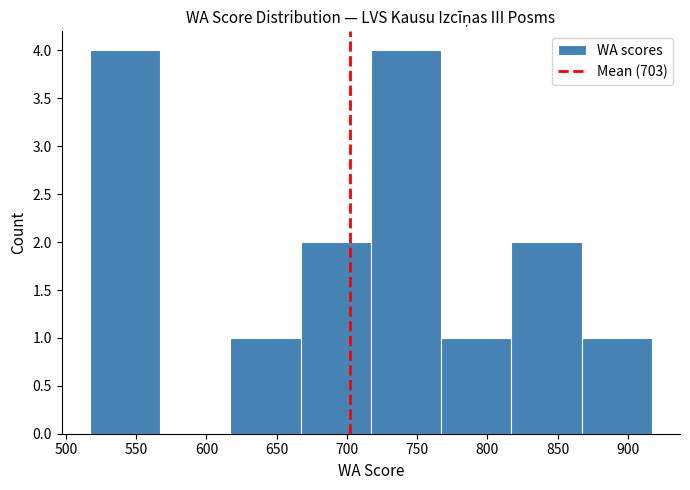

Reading left to right, transcribe this chart: for each bar, give the range it covers on the x-axis and its height. Neither the bar edges nor the heights are printed on the chart, so give them approximately, as read against the axes.

517 to 567: 4
567 to 617: 0
617 to 667: 1
667 to 717: 2
717 to 767: 4
767 to 817: 1
817 to 867: 2
867 to 917: 1